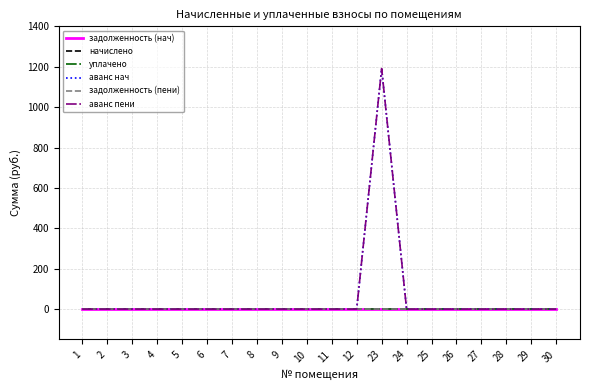

Which series has the largest total across all categories?

аванс нач